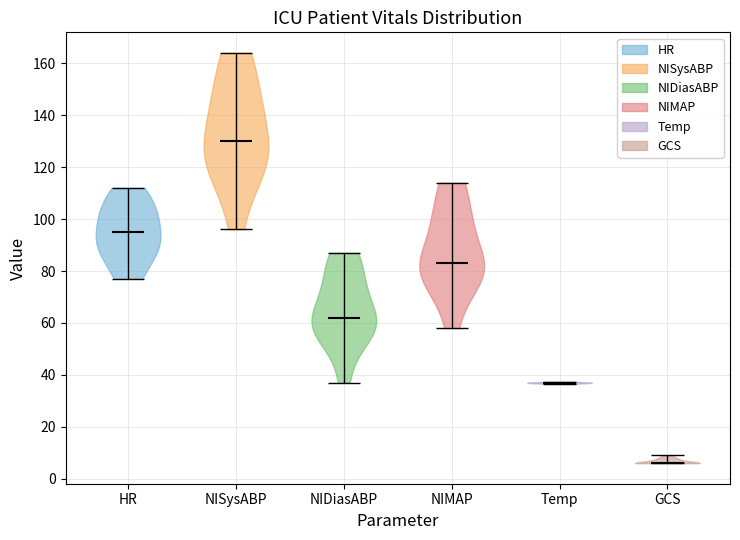

What is the lowest point the violin for NIDiasABP reaches on the y-axis? The values are not printed on the chart, so give them approximately, as read against the axis.

38